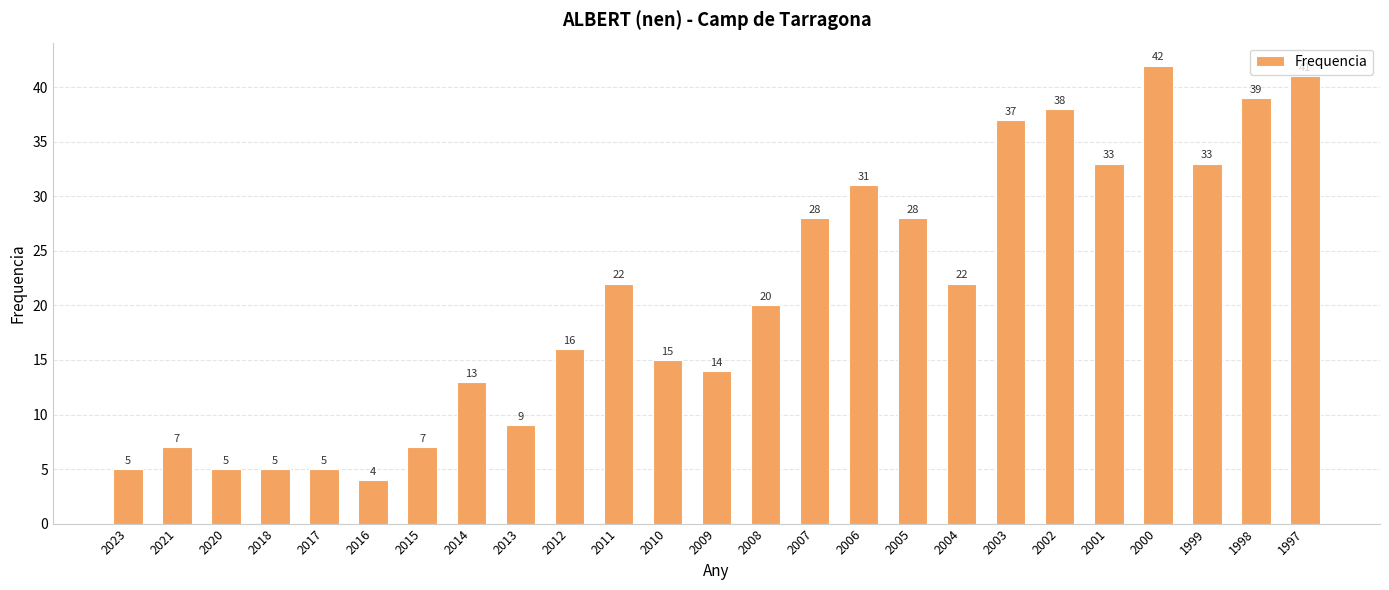

Which label corresponds to the smallest value in the chart?

2016